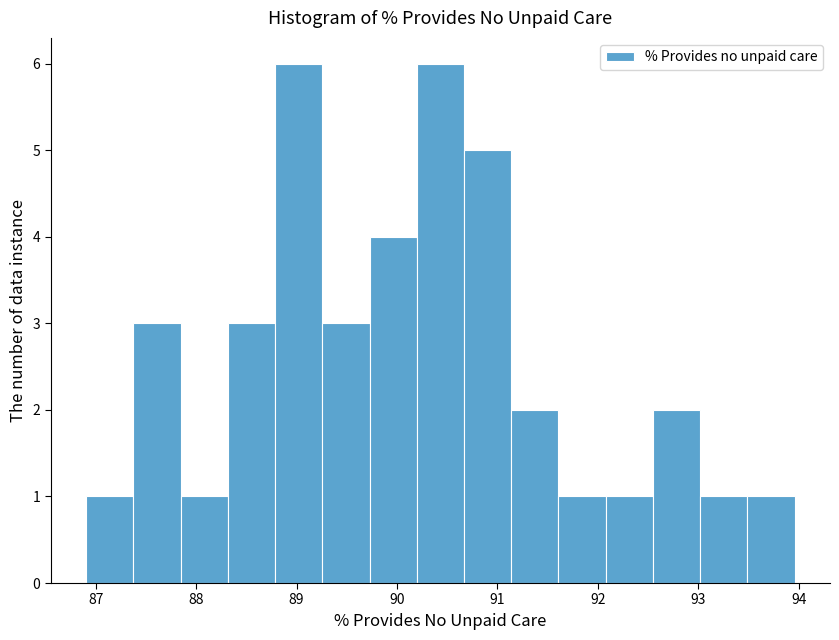

Reading left to right, list every bar in this chart as the range it spans on the x-axis followed by its height. Neither the bar edges nor the heights are printed on the chart, so give them approximately, as read against the axes.

86.9 to 87.4: 1
87.4 to 87.8: 3
87.8 to 88.3: 1
88.3 to 88.8: 3
88.8 to 89.3: 6
89.3 to 89.7: 3
89.7 to 90.2: 4
90.2 to 90.7: 6
90.7 to 91.1: 5
91.1 to 91.6: 2
91.6 to 92.1: 1
92.1 to 92.5: 1
92.5 to 93.0: 2
93.0 to 93.5: 1
93.5 to 94.0: 1